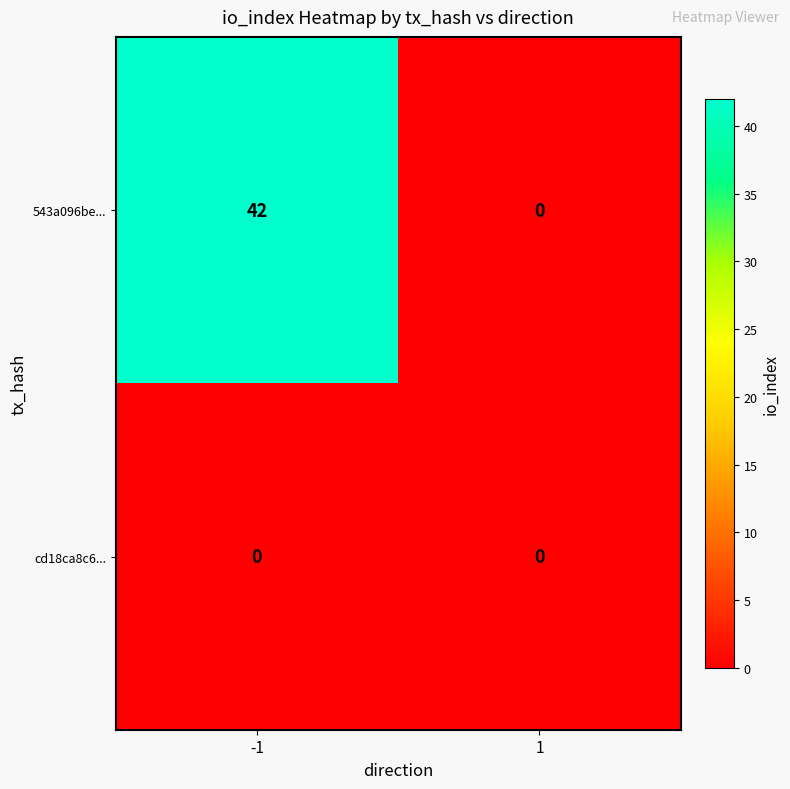

The cd18ca8c6... series shows 0 at -1. True or false?

True